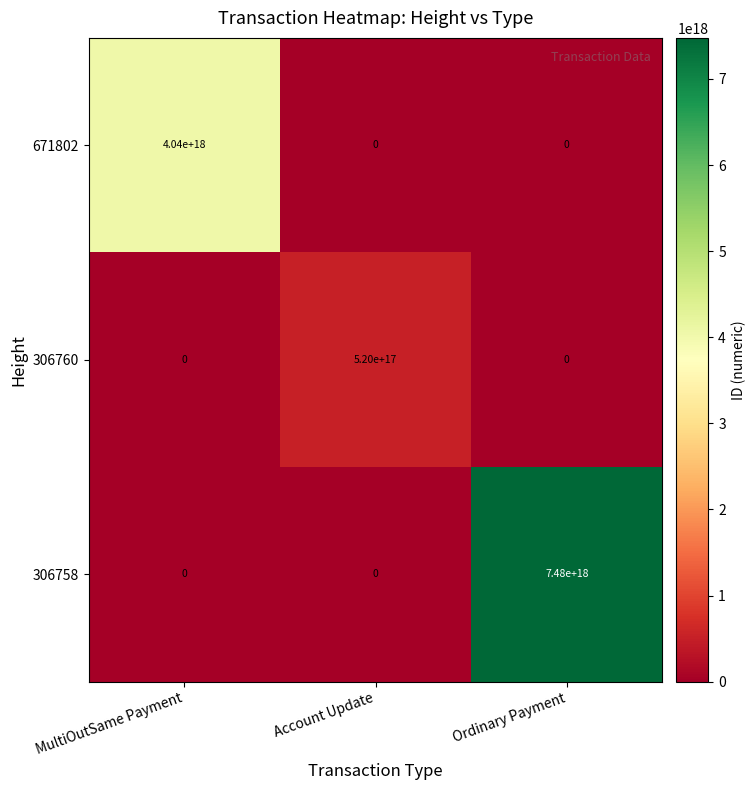

How many 671802 values are between 0 and 4040000000000000000?

3